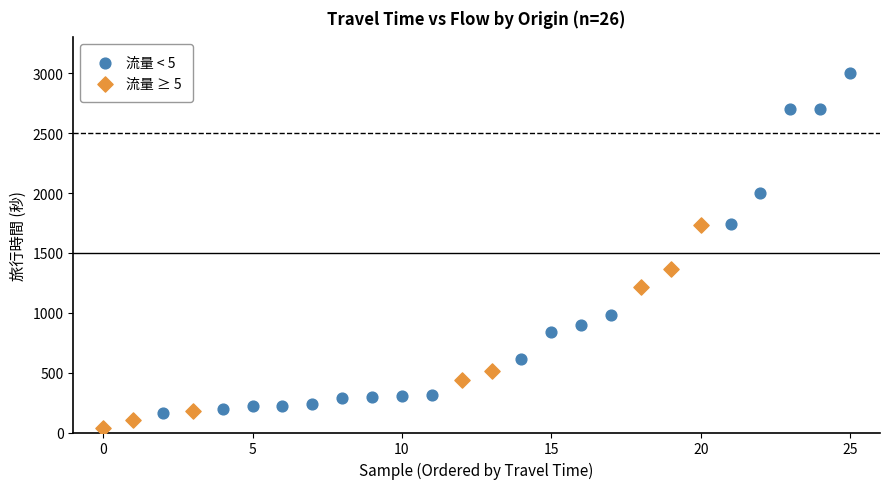

Which series reaches the maximum Y coordinate?

流量 < 5